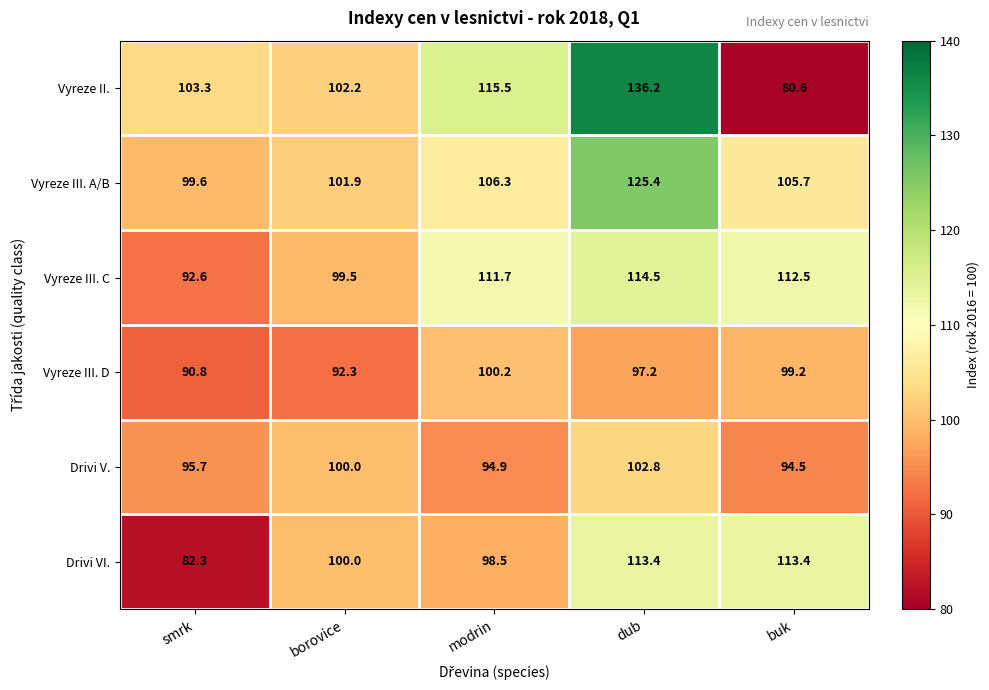

What is the difference between the second highest and minimum values in the Vyreze II. series?

34.9